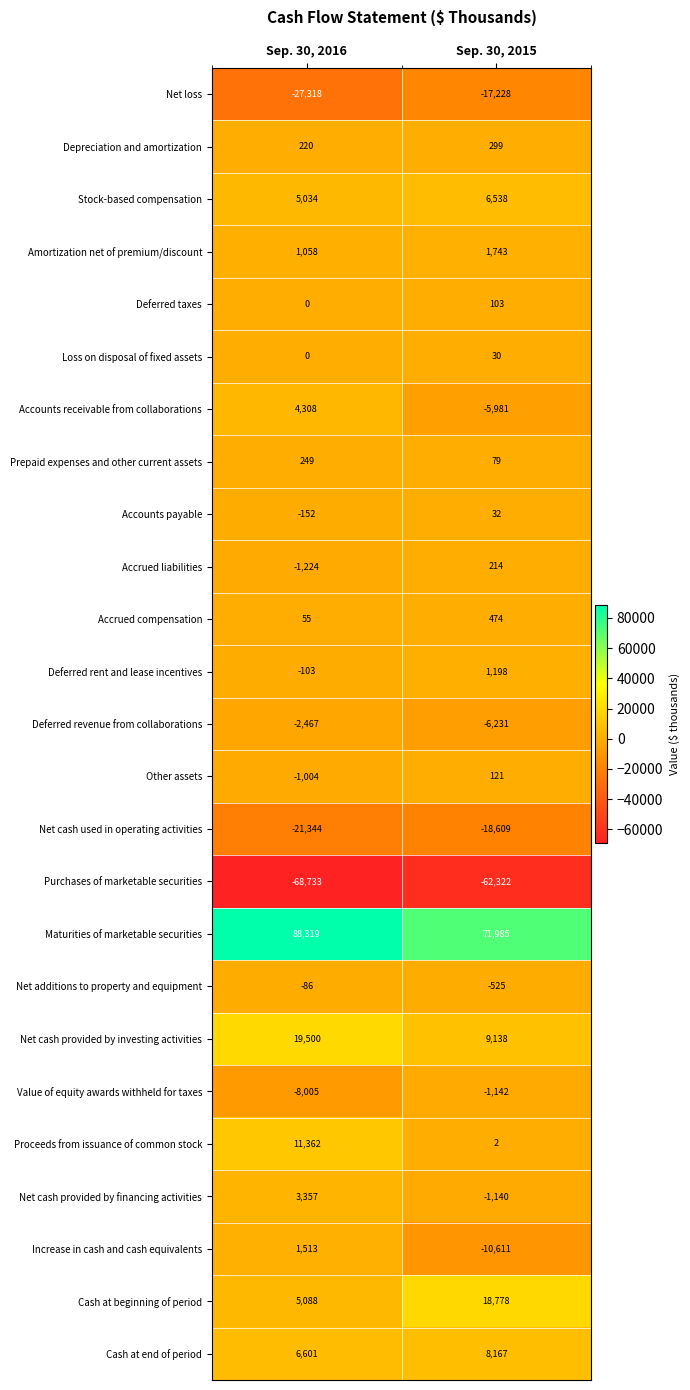

What is the greatest value displayed?

88319